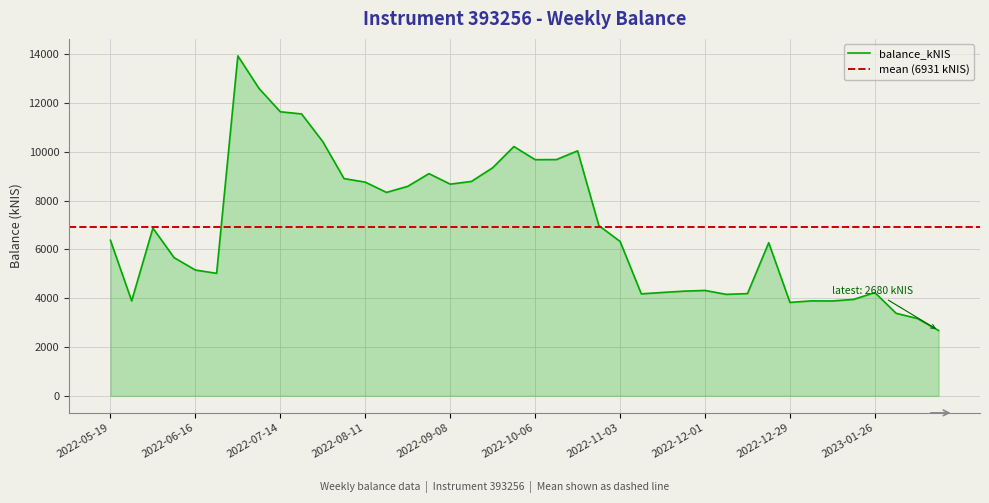

Where is the first local minimum?

2022-05-26